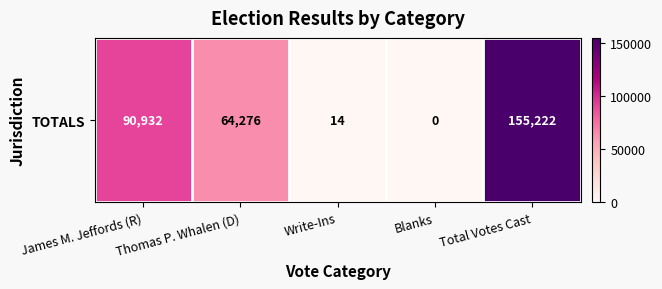

Rank the categories by value from highest to lowest.

Total Votes Cast, James M. Jeffords (R), Thomas P. Whalen (D), Write-Ins, Blanks